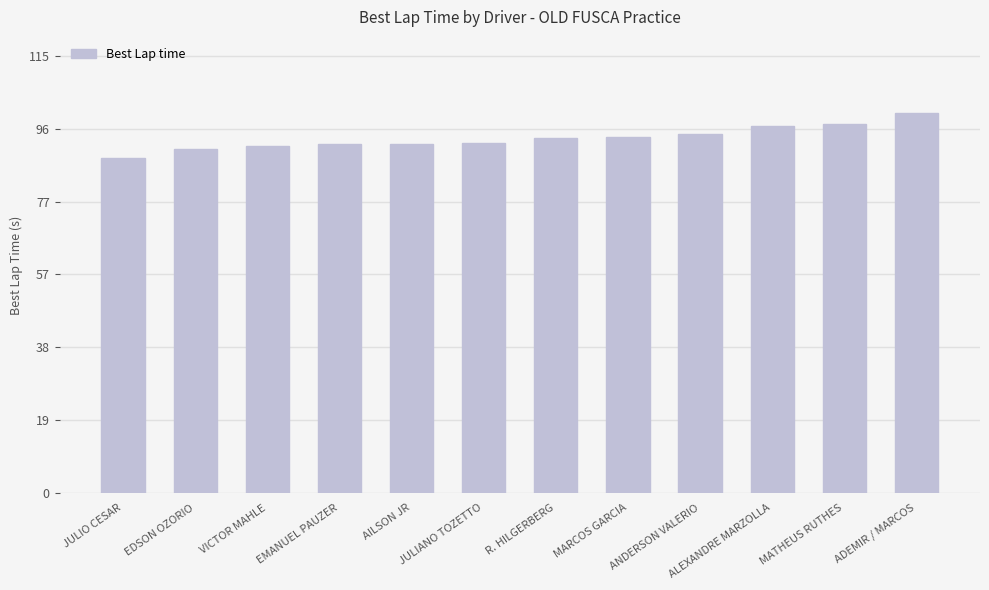

What is the difference between the maximum and second lowest values?

9.4